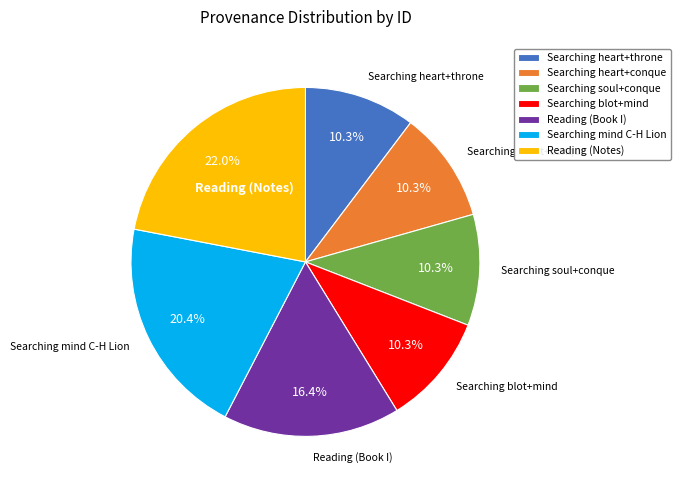

Combined, do Searching blot+mind and Searching soul+conque account for over 50%?

No